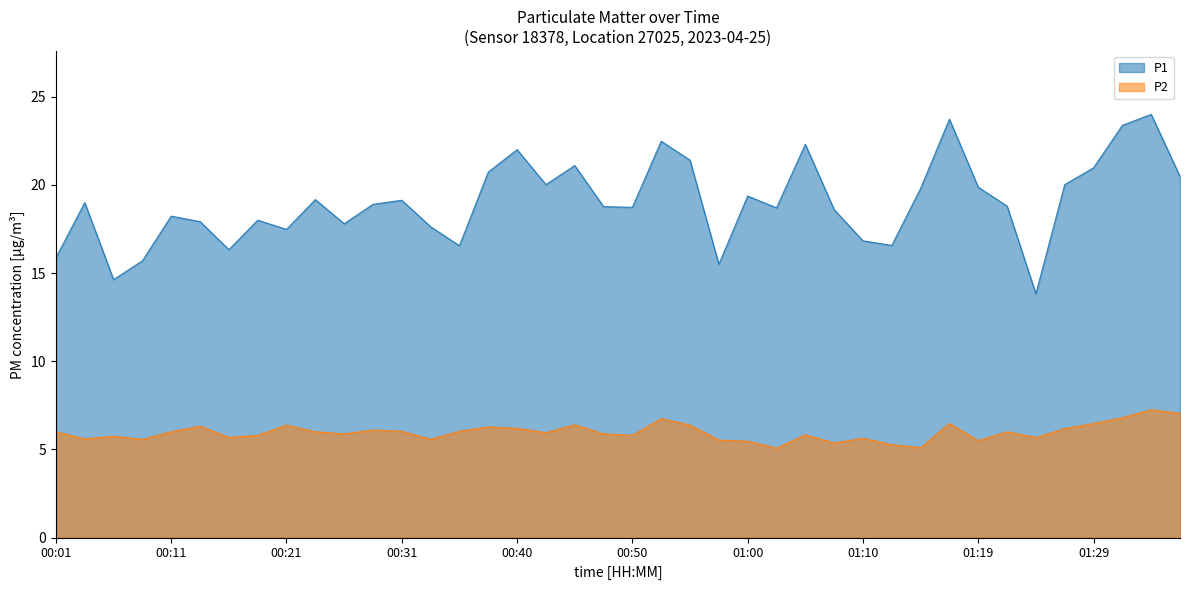

True or false: P1 and P2 cross at least once.

False